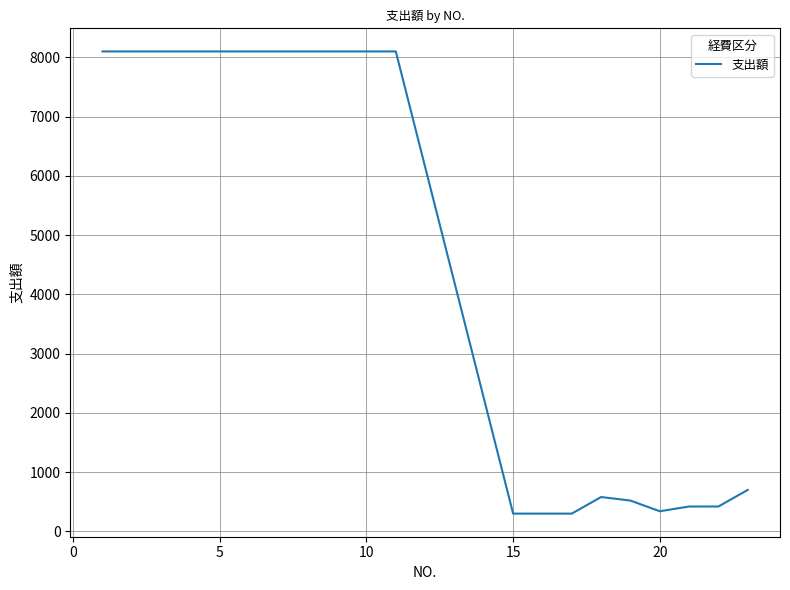

What is the minimum value shown in the chart?

300